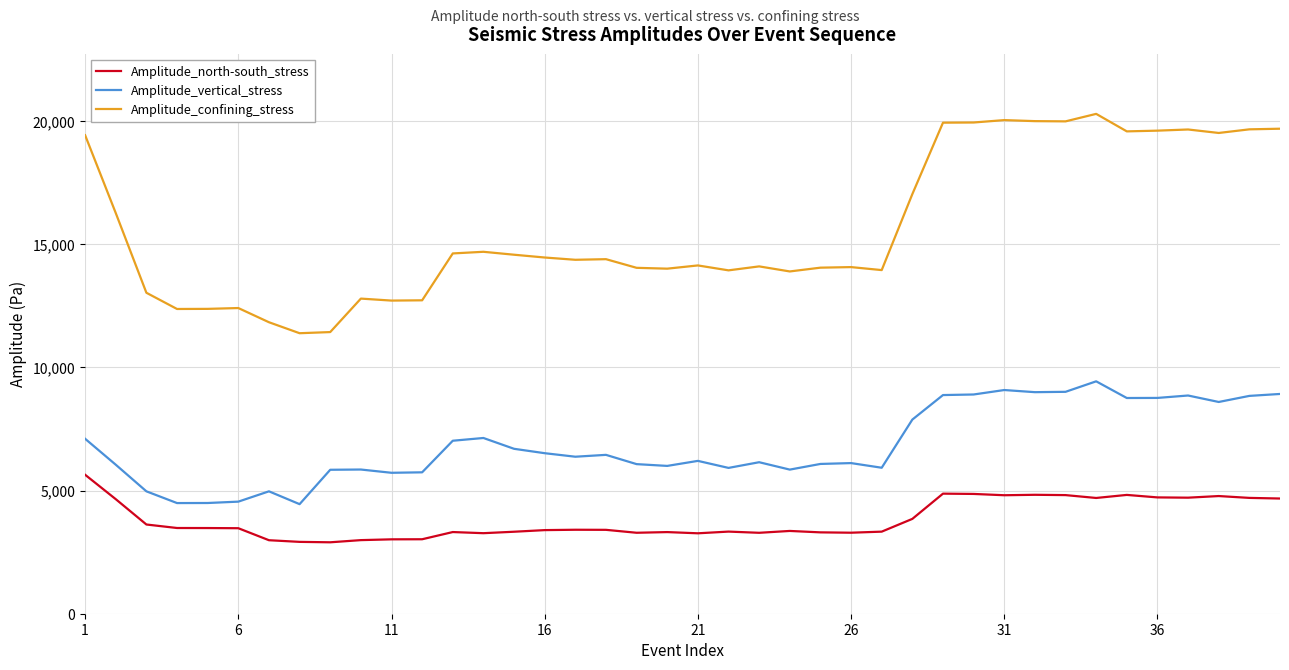

What is the sum of all Amplitude_north-south_stress values?

153269.2